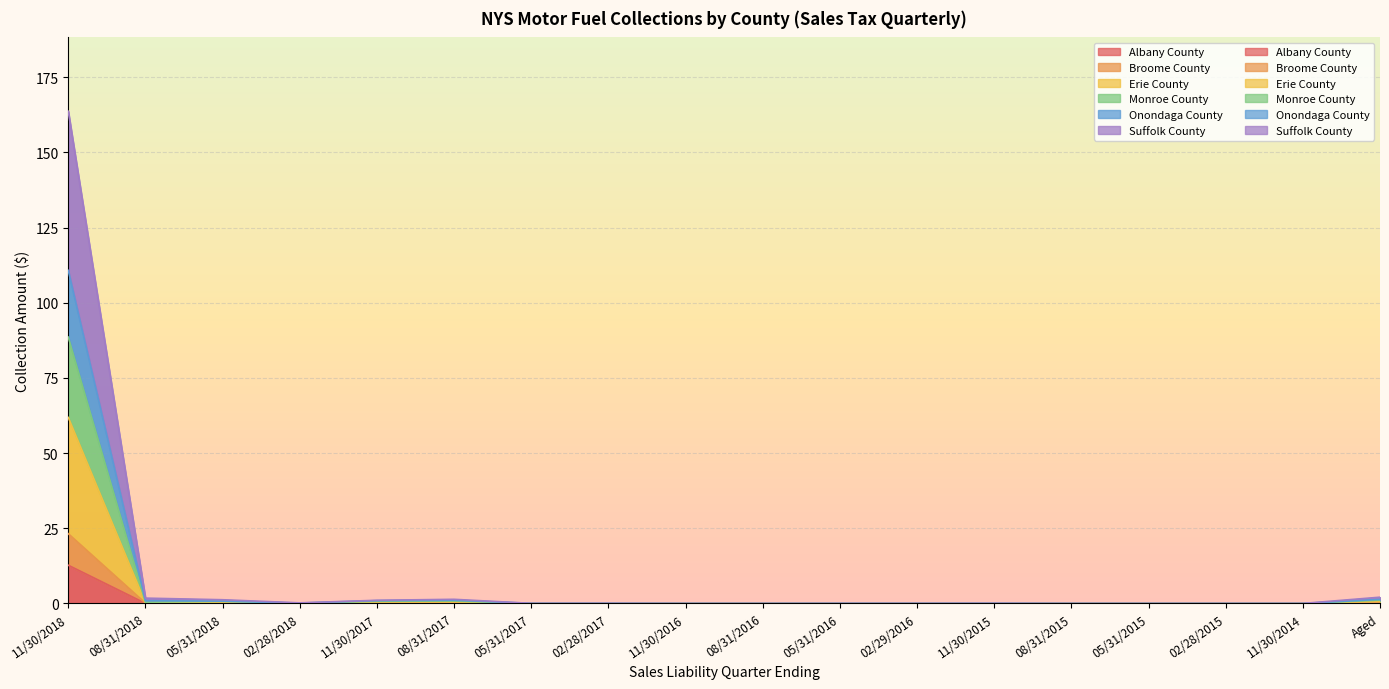

Rank the categories by Erie County value from highest to lowest.

11/30/2018, Aged, 08/31/2017, 11/30/2017, 05/31/2018, 08/31/2018, 02/28/2018, 02/28/2017, 05/31/2017, 11/30/2015, 02/29/2016, 05/31/2016, 11/30/2016, 08/31/2016, 08/31/2015, 05/31/2015, 02/28/2015, 11/30/2014